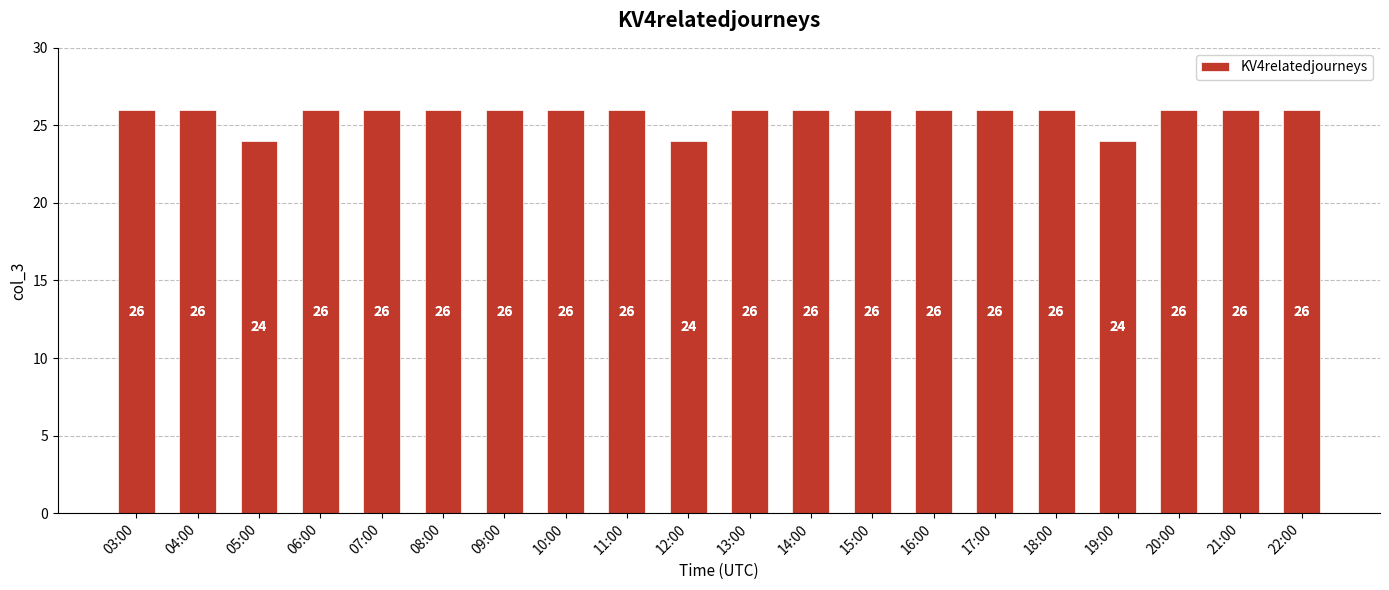

The value at 04:00 is 7. True or false?

False